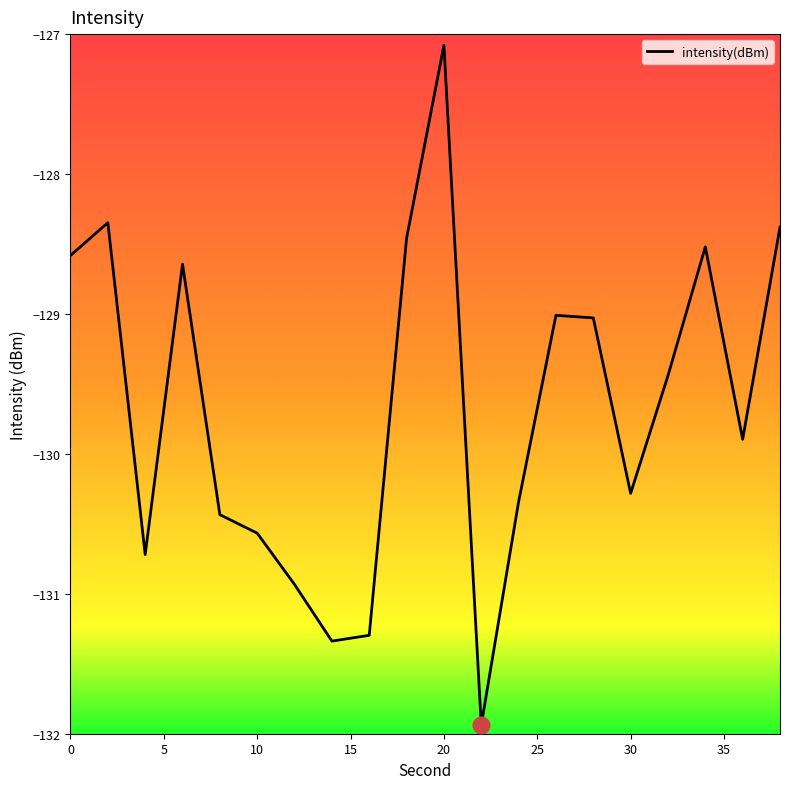

What is the difference between the maximum and minimum values?

4.9